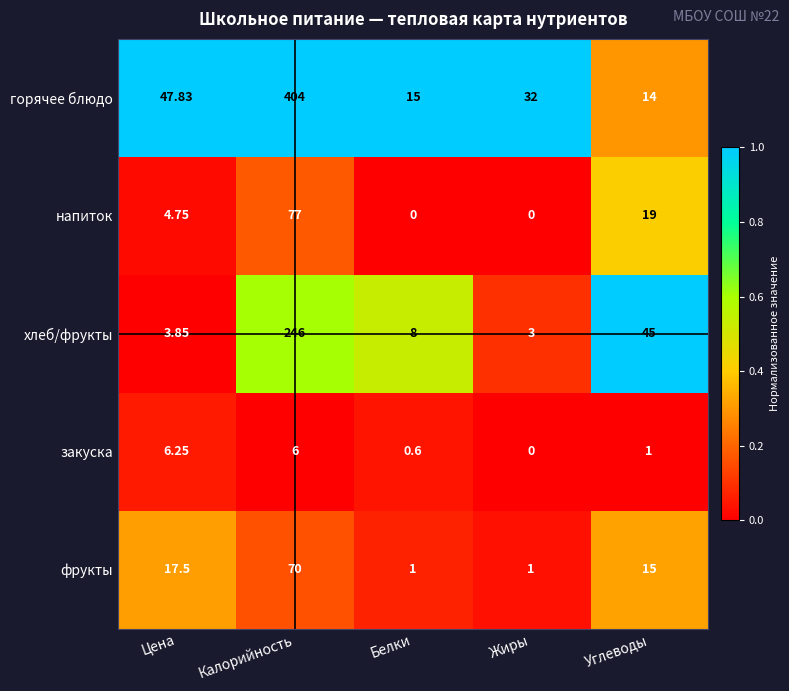

Is the value of горячее блюдо at Цена greater than the value of фрукты at Жиры?

Yes